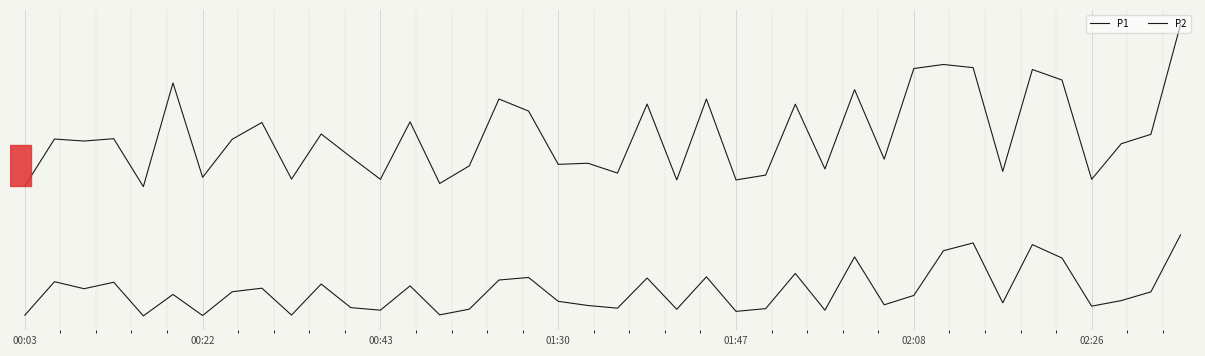

Is this an area chart (filled region under the line)?

No